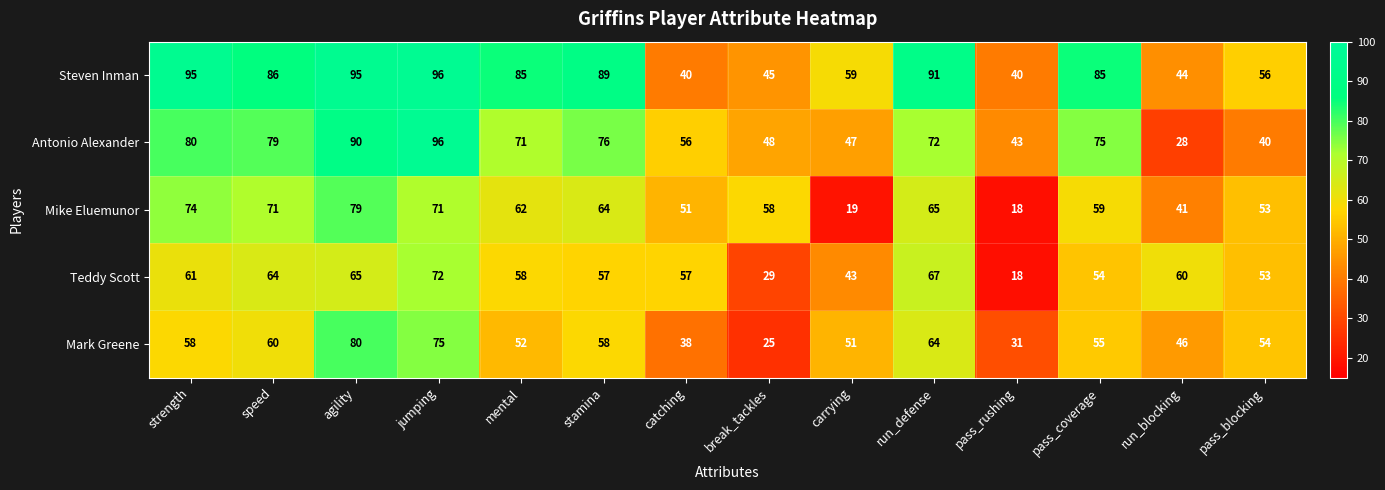

Is the value of Teddy Scott at catching greater than the value of Antonio Alexander at run_defense?

No